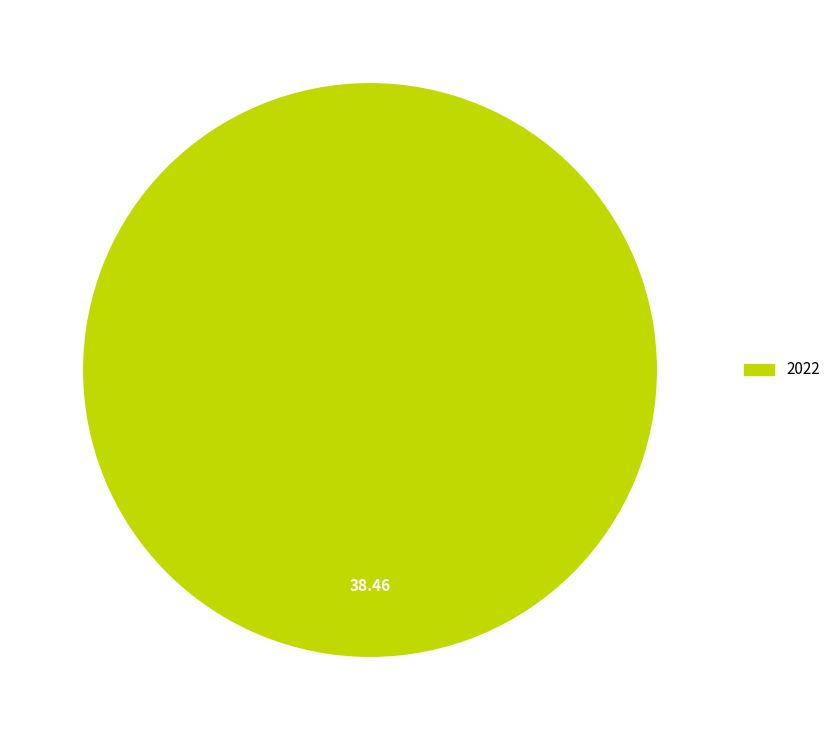

Does any single category account for the majority?

Yes